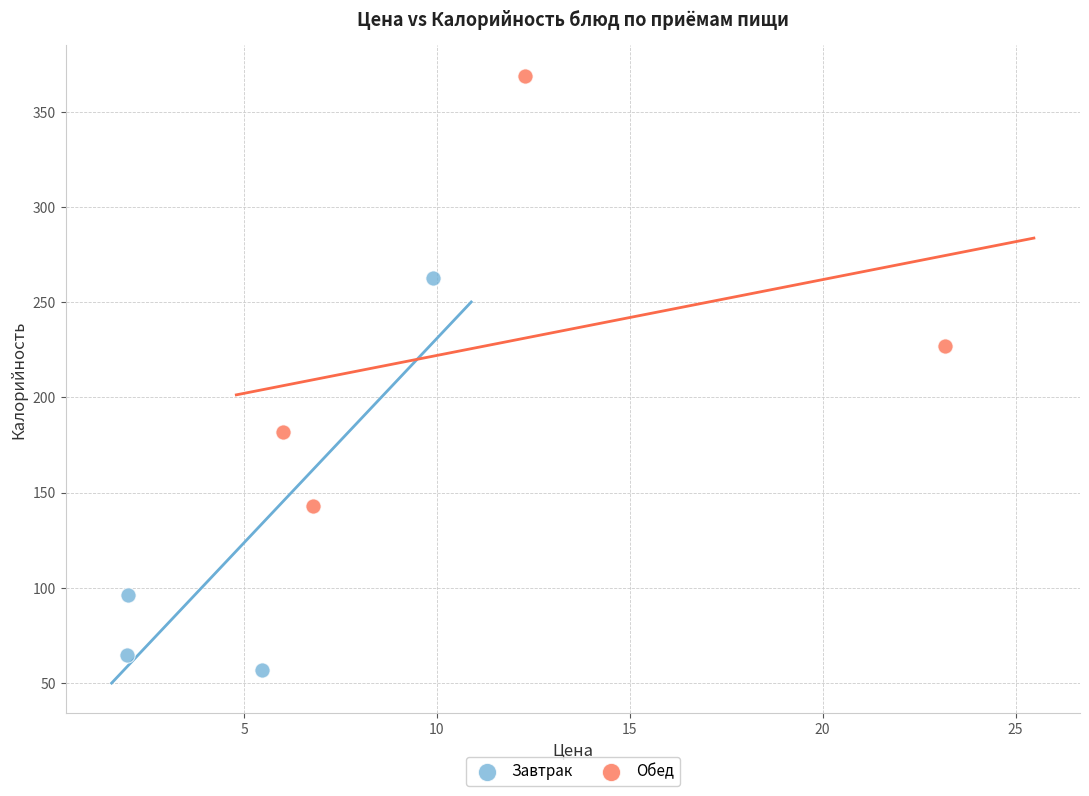

Which series reaches the maximum Y coordinate?

Обед